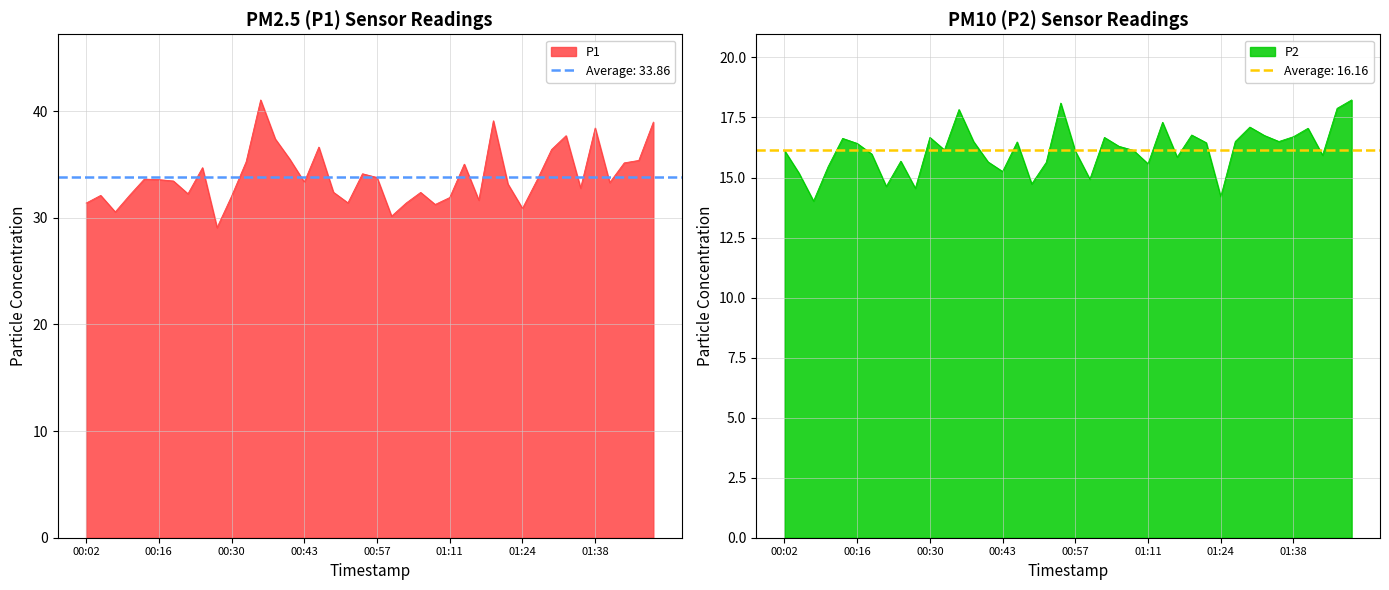

What is the difference between the P1 values at 01:21 and 00:19?

0.3